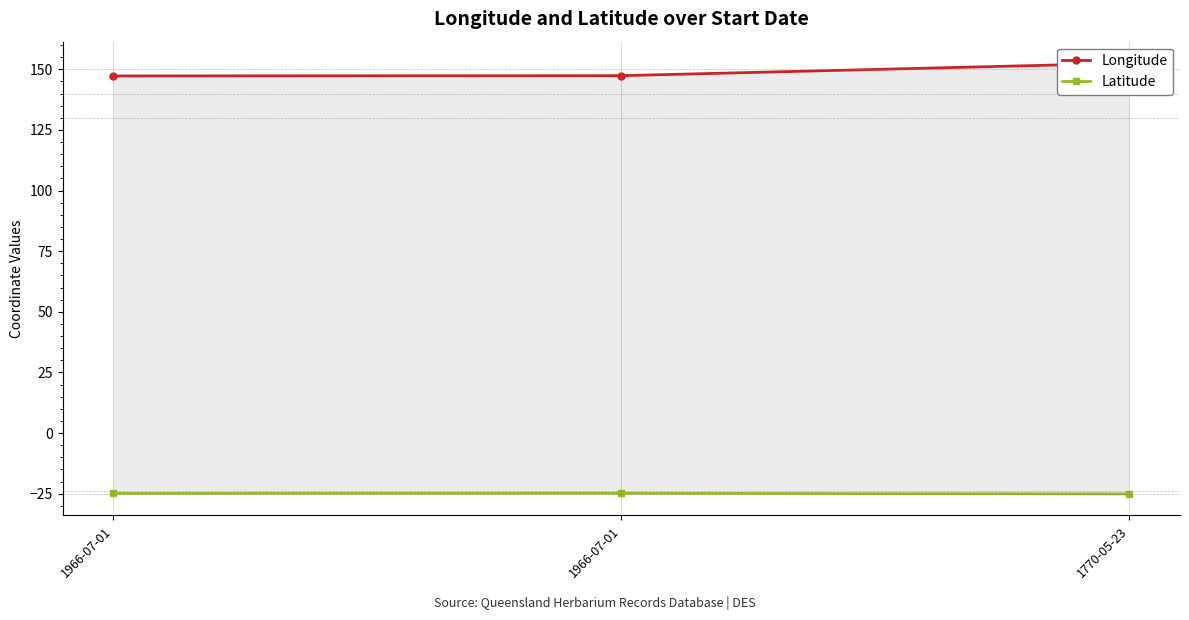

Rank the categories by Longitude value from highest to lowest.

1770-05-23, 1966-07-01, 1966-07-01